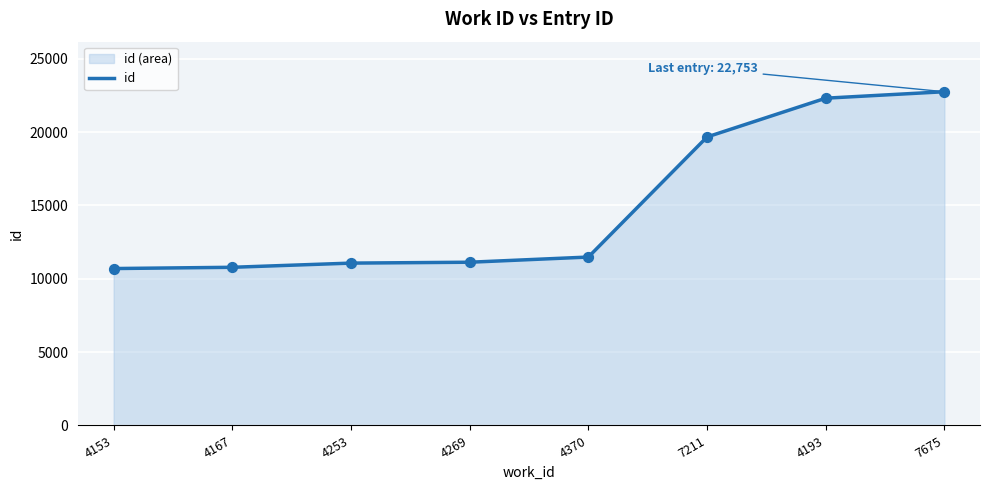

Approximately how many times larger is the value at 4153 compared to 4253?

1.0